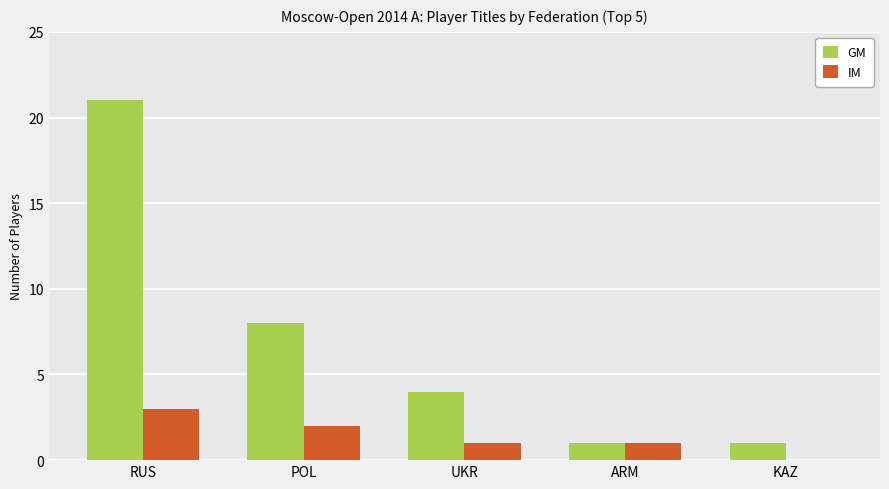

Is the value of GM at ARM greater than the value of IM at RUS?

No